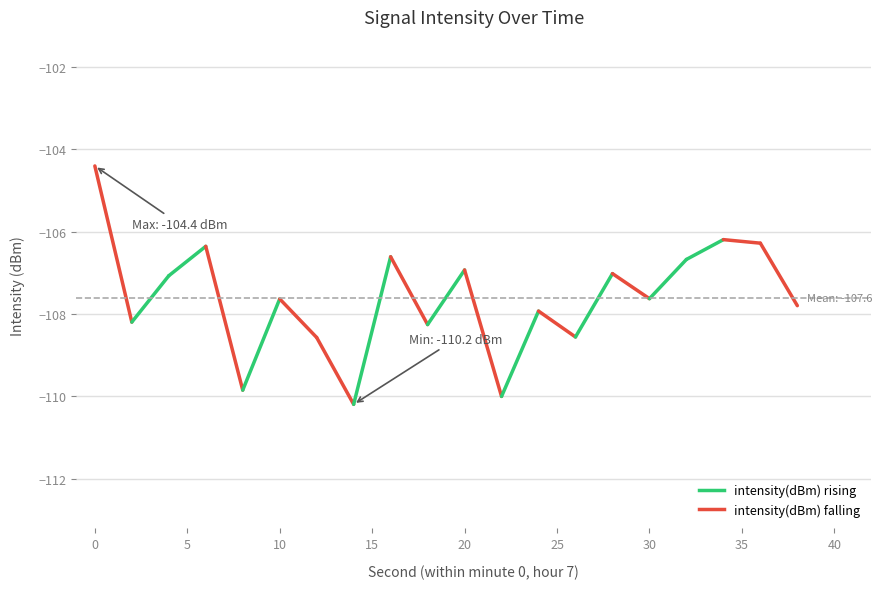

Is it true that the value at 2 is -50.5?

False